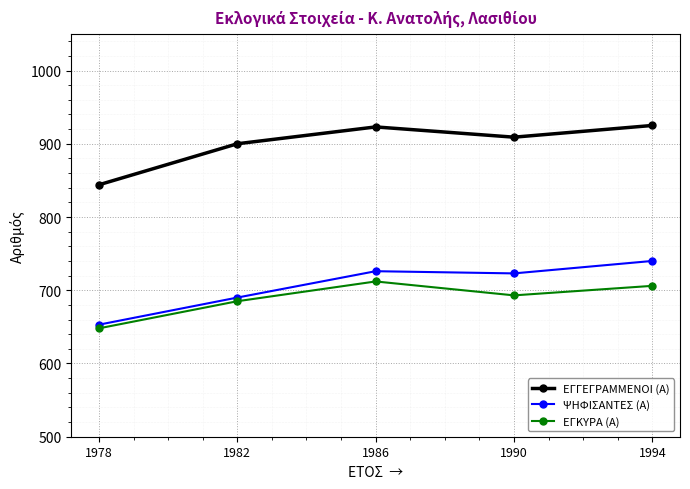

At how many categories does at least one series exceed 870?

4